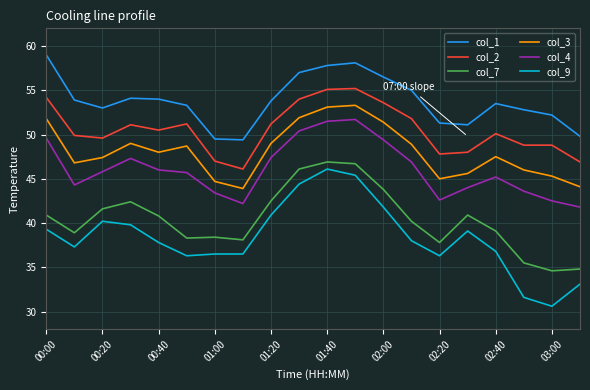

True or false: col_3 and col_4 cross at least once.

False